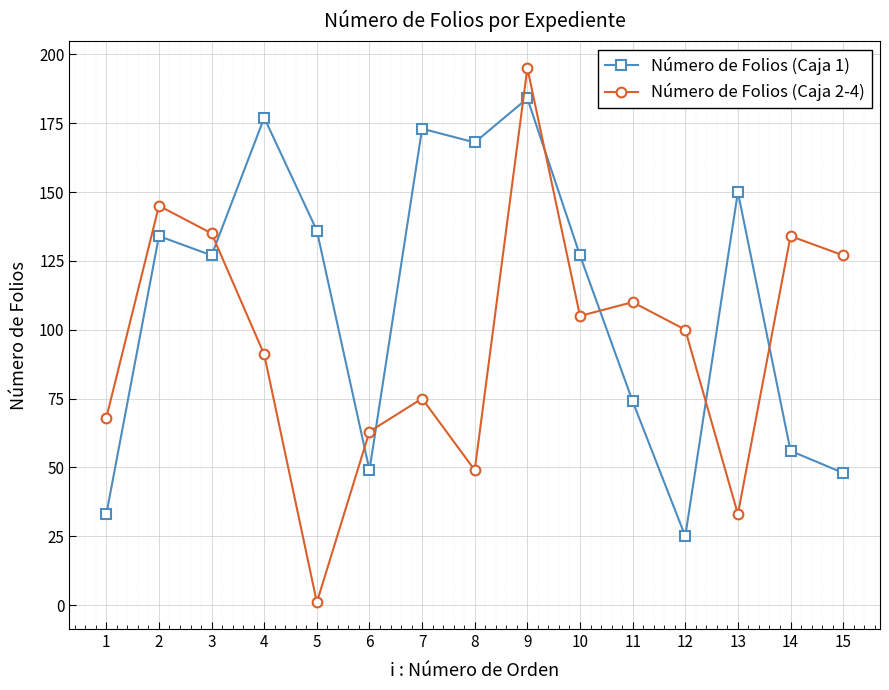

Reading right to left, what are all the values shown in this chart?

Número de Folios (Caja 1): 48	56	150	25	74	127	184	168	173	49	136	177	127	134	33
Número de Folios (Caja 2-4): 127	134	33	100	110	105	195	49	75	63	1	91	135	145	68